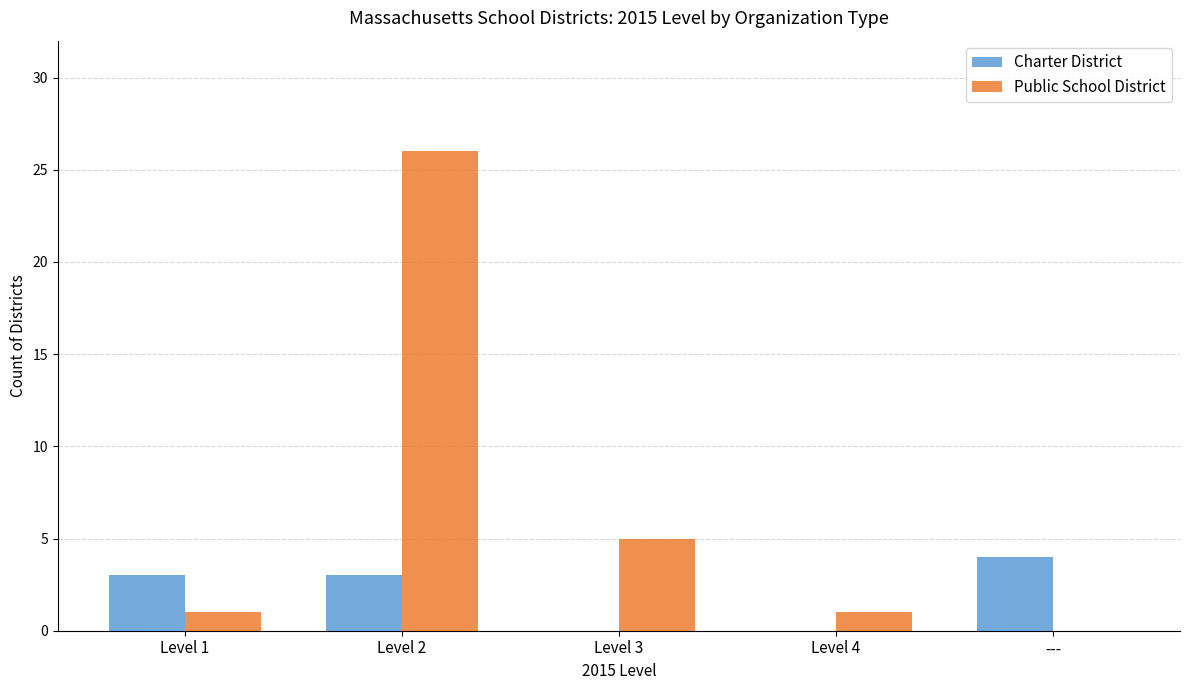

Is it true that Public School District equals 43 at Level 2?

False